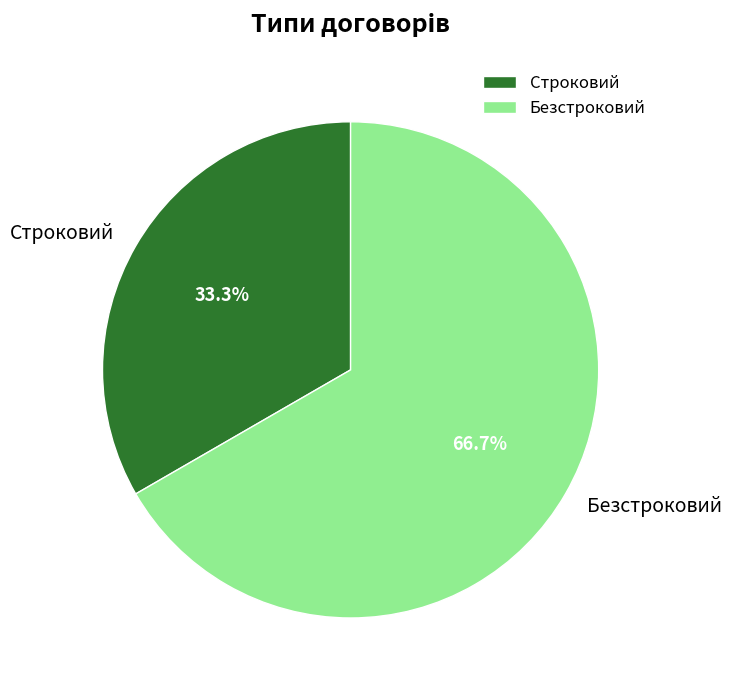

How many slices are in this pie chart?

2